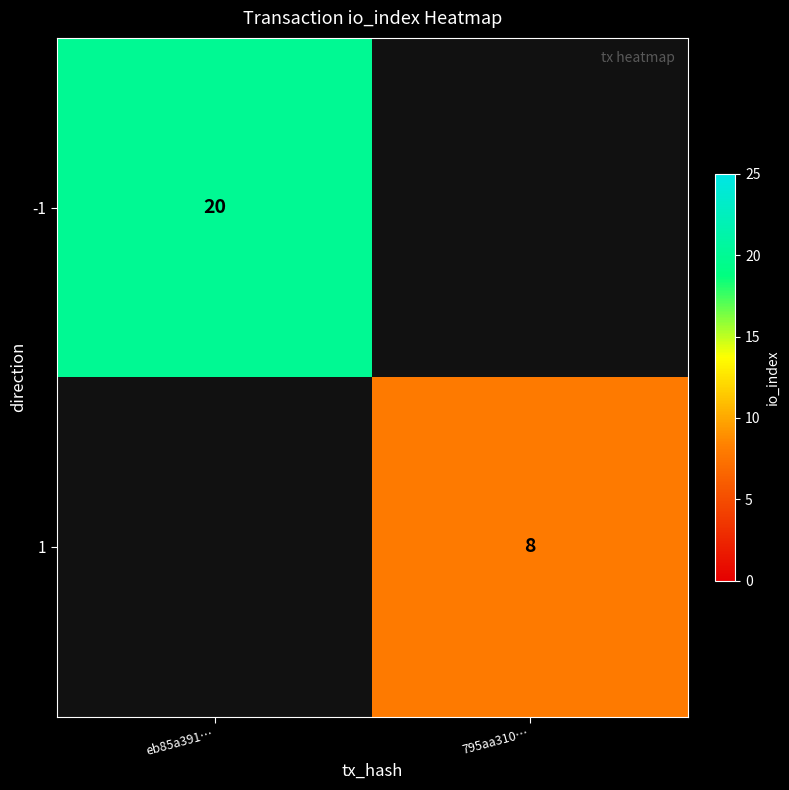

Is it true that -1 equals 20 at eb85a391…?

True